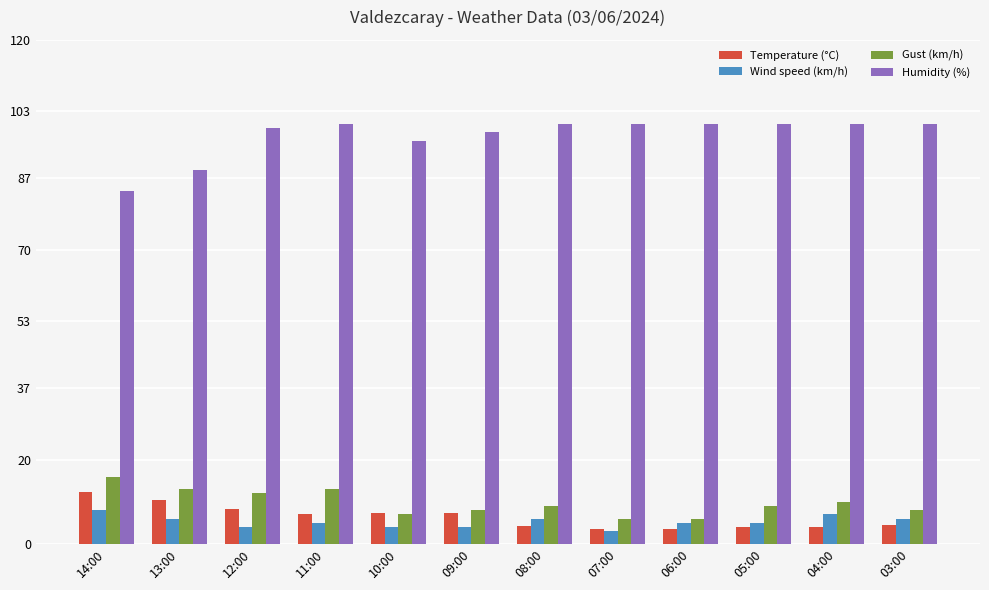

How many values in the Humidity (%) series are below 100?

5